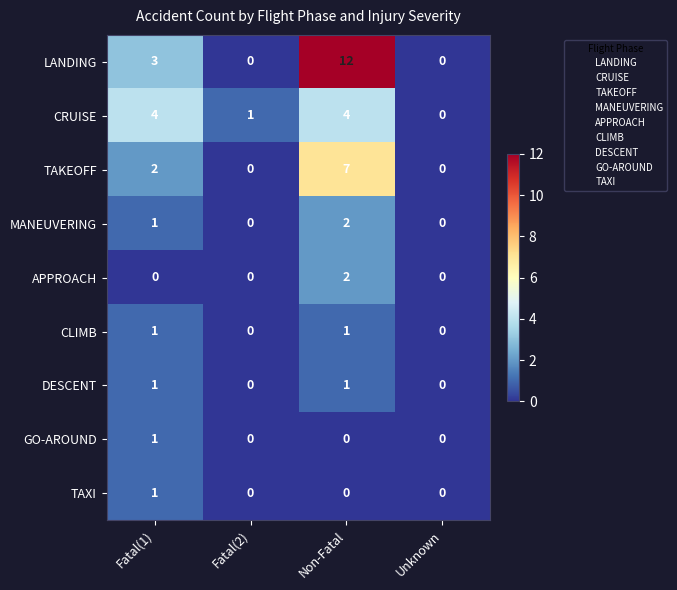

How many distinct data groups are displayed?

9